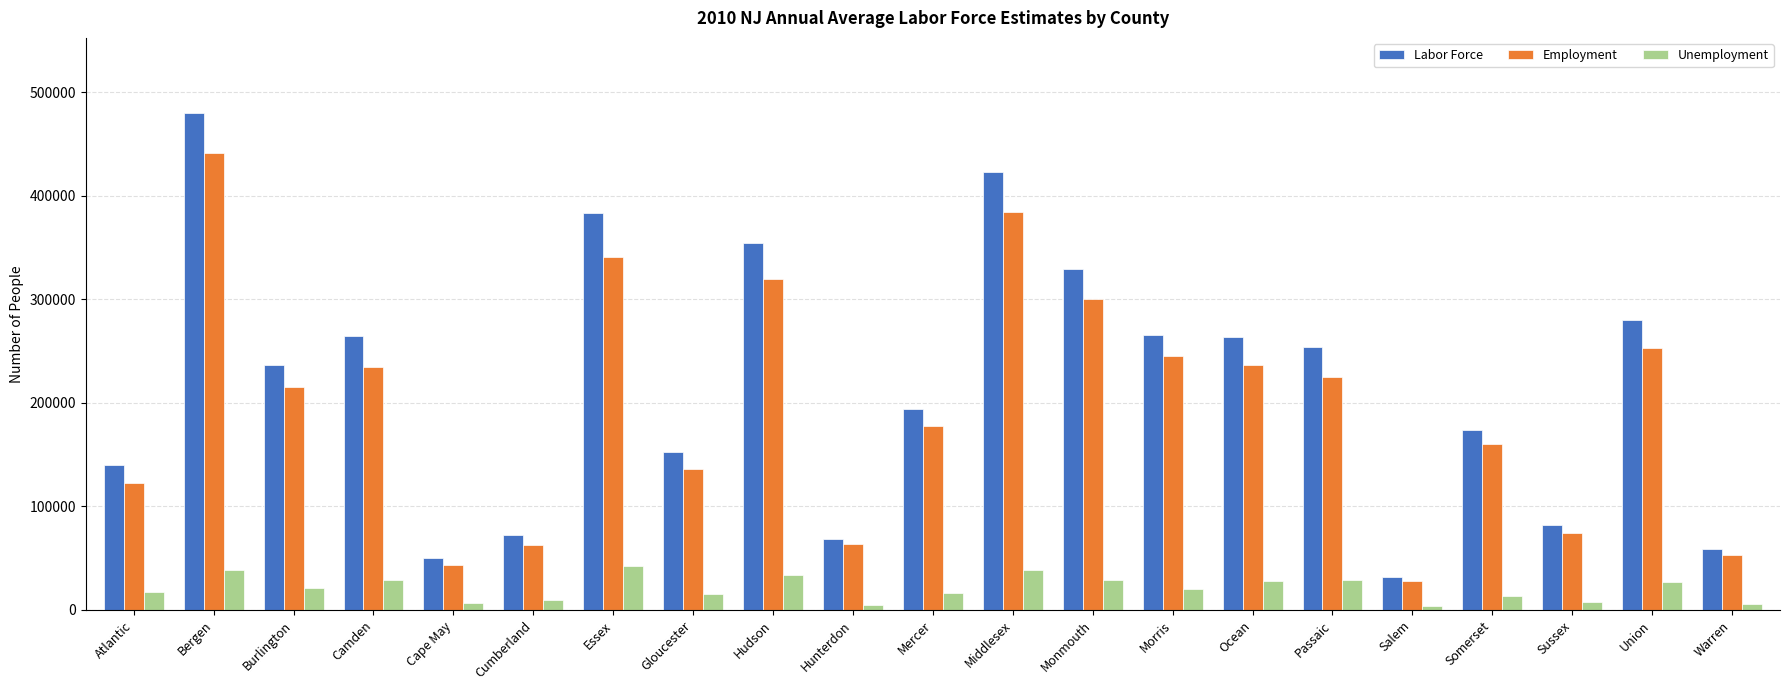

True or false: Labor Force has a value of 264533 at Camden.

True